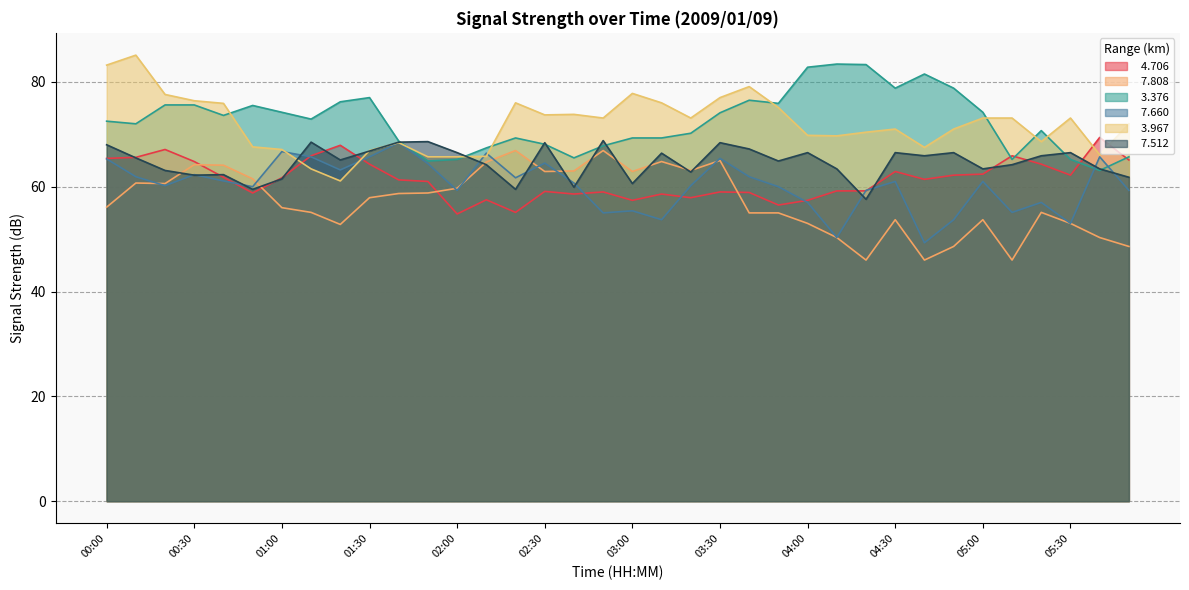

Reading left to right, what are all the values shown in this chart?

  4.706: 00:00=65.4	00:10=65.6	00:20=67.1	00:30=64.8	00:40=61.8	00:50=58.8	01:00=61.7	01:10=65.9	01:20=67.9	01:30=64.3	01:40=61.3	01:50=61.0	02:00=54.8	02:10=57.5	02:20=55.1	02:30=59.1	02:40=58.6	02:50=59.0	03:00=57.4	03:10=58.6	03:20=57.9	03:30=59.0	03:40=58.9	03:50=56.5	04:00=57.4	04:10=59.2	04:20=59.2	04:30=62.9	04:40=61.4	04:50=62.2	05:00=62.4	05:10=65.9	05:20=64.3	05:30=62.2	05:40=69.4	05:50=65.1
  7.808: 00:00=56.1	00:10=60.7	00:20=60.6	00:30=64.2	00:40=64.1	00:50=61.5	01:00=56.0	01:10=55.1	01:20=52.8	01:30=57.9	01:40=58.7	01:50=58.8	02:00=59.7	02:10=64.7	02:20=66.9	02:30=62.9	02:40=63.0	02:50=66.9	03:00=62.9	03:10=64.8	03:20=63.1	03:30=65.0	03:40=55.0	03:50=55.0	04:00=53.0	04:10=50.3	04:20=46.0	04:30=53.7	04:40=46.0	04:50=48.6	05:00=53.7	05:10=46.0	05:20=55.1	05:30=53.0	05:40=50.3	05:50=48.6
  3.376: 00:00=72.5	00:10=72.0	00:20=75.6	00:30=75.6	00:40=73.6	00:50=75.5	01:00=74.2	01:10=72.9	01:20=76.2	01:30=77.0	01:40=68.7	01:50=64.9	02:00=65.2	02:10=67.4	02:20=69.3	02:30=68.1	02:40=65.5	02:50=67.8	03:00=69.3	03:10=69.3	03:20=70.2	03:30=74.1	03:40=76.5	03:50=75.9	04:00=82.8	04:10=83.4	04:20=83.3	04:30=78.8	04:40=81.5	04:50=78.8	05:00=74.2	05:10=65.2	05:20=70.7	05:30=65.2	05:40=63.1	05:50=65.7
  7.660: 00:00=65.3	00:10=61.9	00:20=60.2	00:30=62.3	00:40=61.1	00:50=60.0	01:00=66.7	01:10=65.7	01:20=63.2	01:30=65.7	01:40=68.4	01:50=64.4	02:00=59.3	02:10=66.4	02:20=61.7	02:30=64.5	02:40=60.7	02:50=55.0	03:00=55.4	03:10=53.7	03:20=60.2	03:30=65.4	03:40=61.9	03:50=60.0	04:00=57.0	04:10=50.3	04:20=59.3	04:30=61.0	04:40=49.3	04:50=53.7	05:00=61.0	05:10=55.1	05:20=57.0	05:30=53.0	05:40=65.7	05:50=59.3
  3.967: 00:00=83.2	00:10=85.1	00:20=77.6	00:30=76.4	00:40=75.9	00:50=67.6	01:00=67.1	01:10=63.4	01:20=61.1	01:30=66.9	01:40=68.4	01:50=65.7	02:00=65.7	02:10=65.8	02:20=76.0	02:30=73.7	02:40=73.8	02:50=73.1	03:00=77.8	03:10=76.0	03:20=73.1	03:30=77.0	03:40=79.1	03:50=75.1	04:00=69.8	04:10=69.7	04:20=70.4	04:30=71.0	04:40=67.5	04:50=71.0	05:00=73.1	05:10=73.1	05:20=68.6	05:30=73.1	05:40=66.1	05:50=72.0
  7.512: 00:00=68.0	00:10=65.5	00:20=63.1	00:30=62.2	00:40=62.3	00:50=59.5	01:00=61.5	01:10=68.5	01:20=65.1	01:30=66.8	01:40=68.5	01:50=68.6	02:00=66.5	02:10=64.2	02:20=59.5	02:30=68.4	02:40=59.9	02:50=68.8	03:00=60.6	03:10=66.4	03:20=62.8	03:30=68.4	03:40=67.2	03:50=64.9	04:00=66.5	04:10=63.4	04:20=57.6	04:30=66.5	04:40=65.9	04:50=66.5	05:00=63.4	05:10=64.2	05:20=65.9	05:30=66.5	05:40=63.4	05:50=61.8